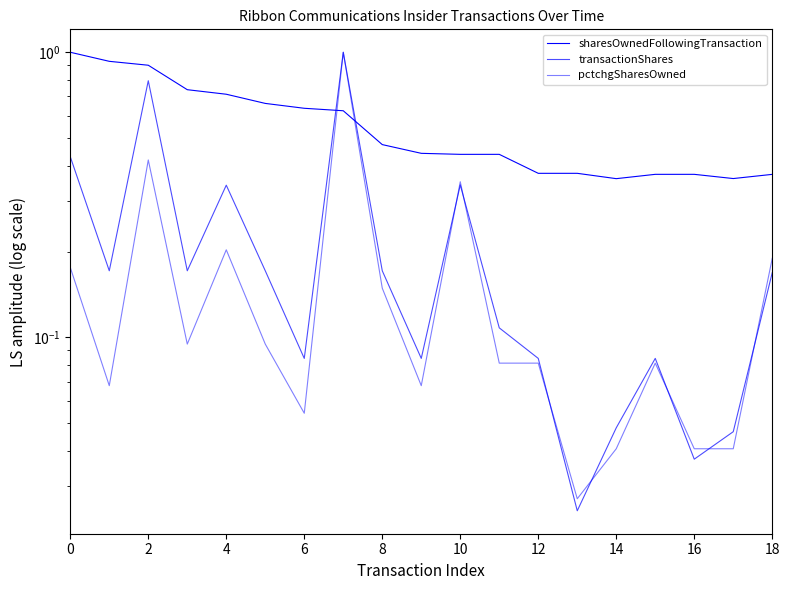

What is the sum of all sharesOwnedFollowingTransaction values?

10.6